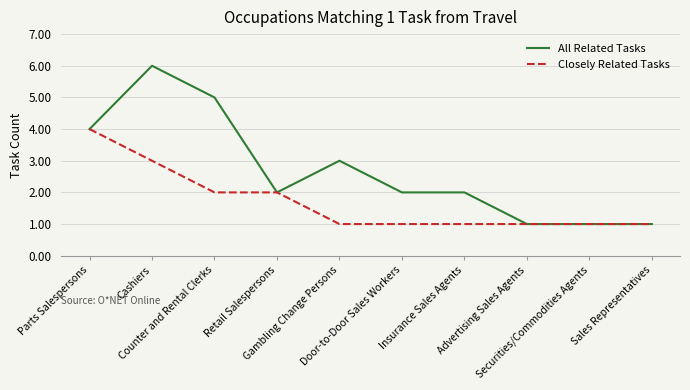

Which series has the widest spread of values?

All Related Tasks